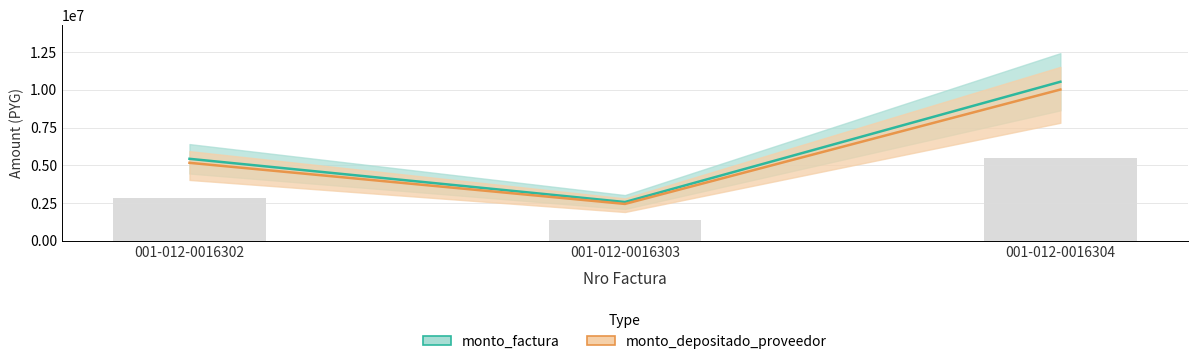

What is the lowest value of the monto_depositado_proveedor series?

2434514